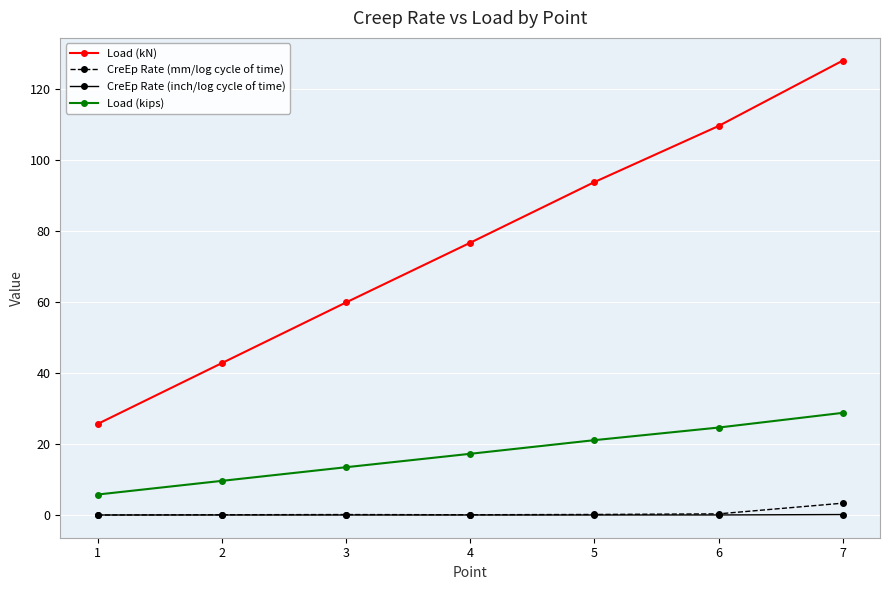

At which category is the sum across all series the highest?

7